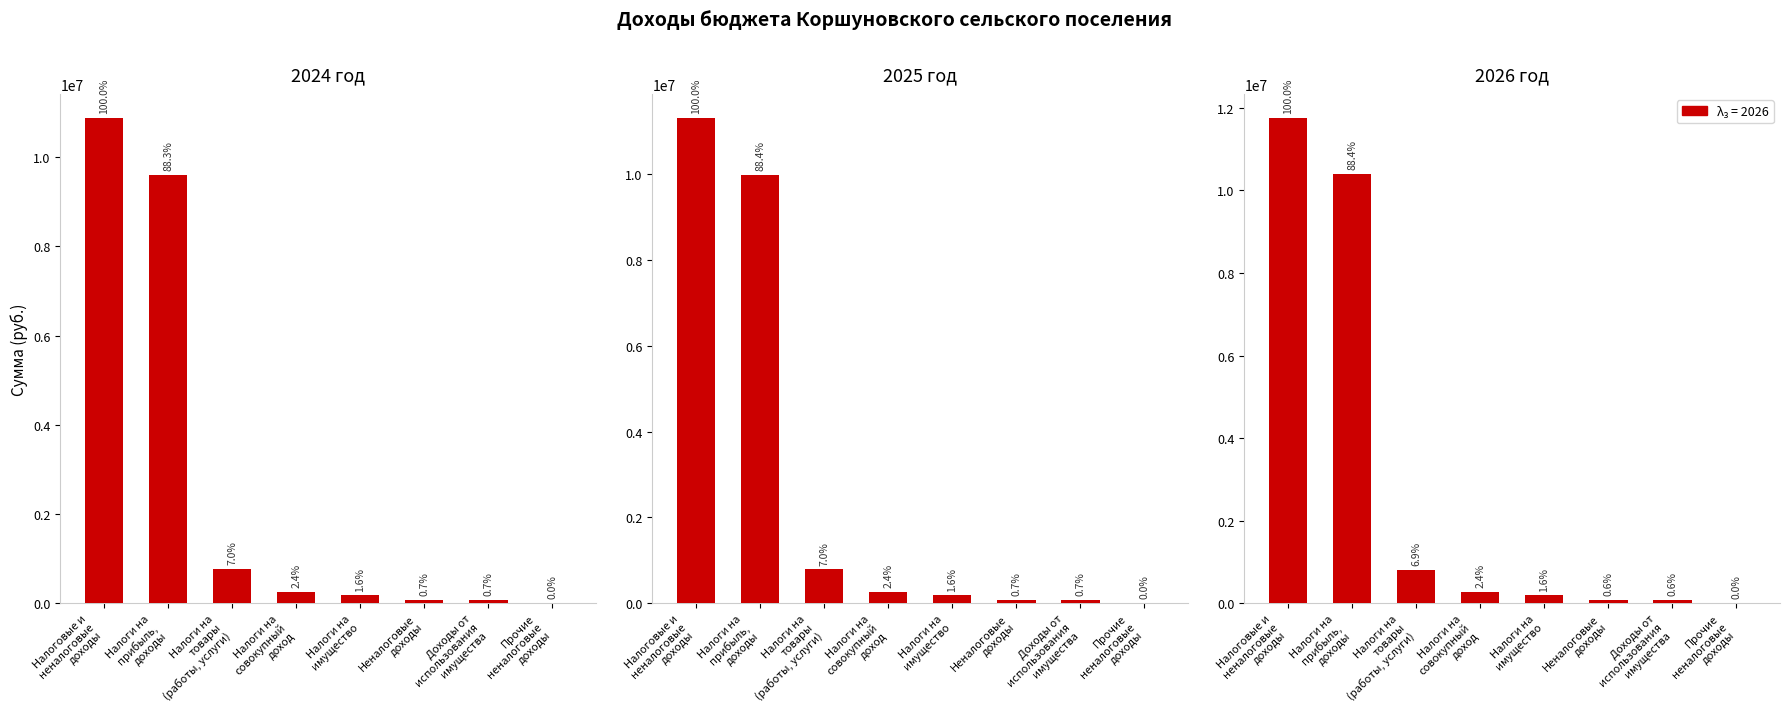

What is the average value of the 2024 год series?

2729150